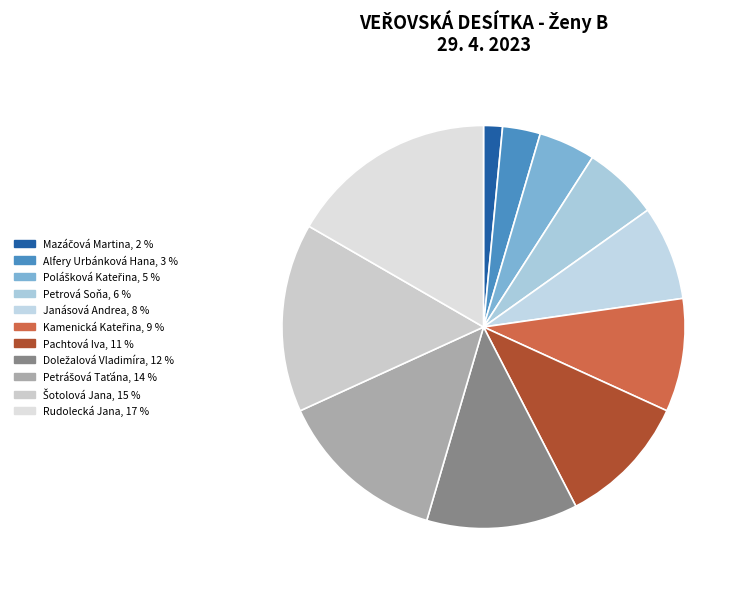

True or false: Alfery Urbánková Hana accounts for 3% of the total.

True